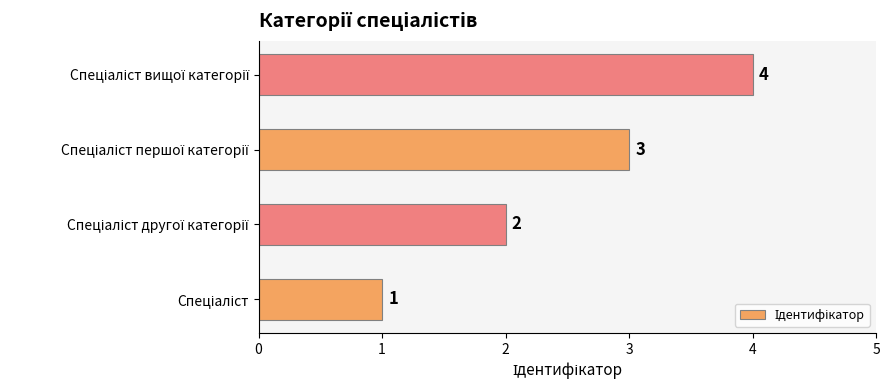

How many values are between 2 and 4?

3